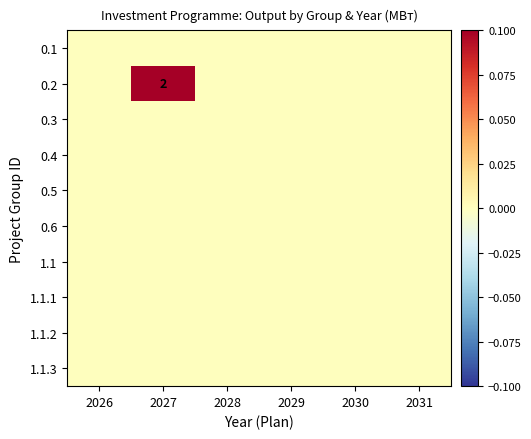

Which category has the highest value across all series?

2027